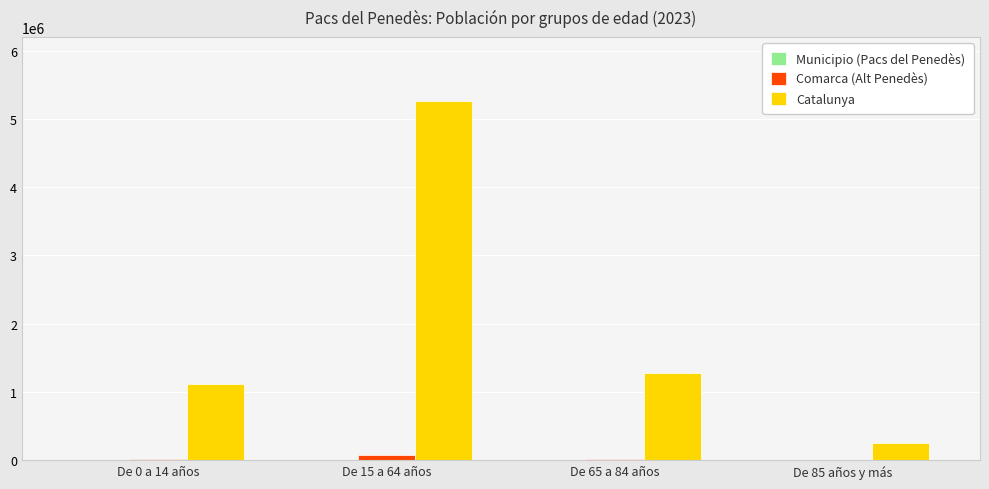

Which series has the largest range (max minus min)?

Catalunya